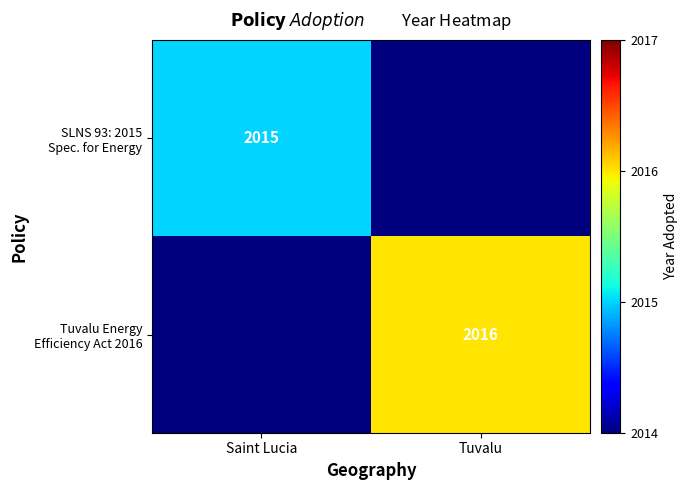

Between Saint Lucia and Tuvalu, which series saw the biggest shift?

Tuvalu Energy Efficiency Act 2016